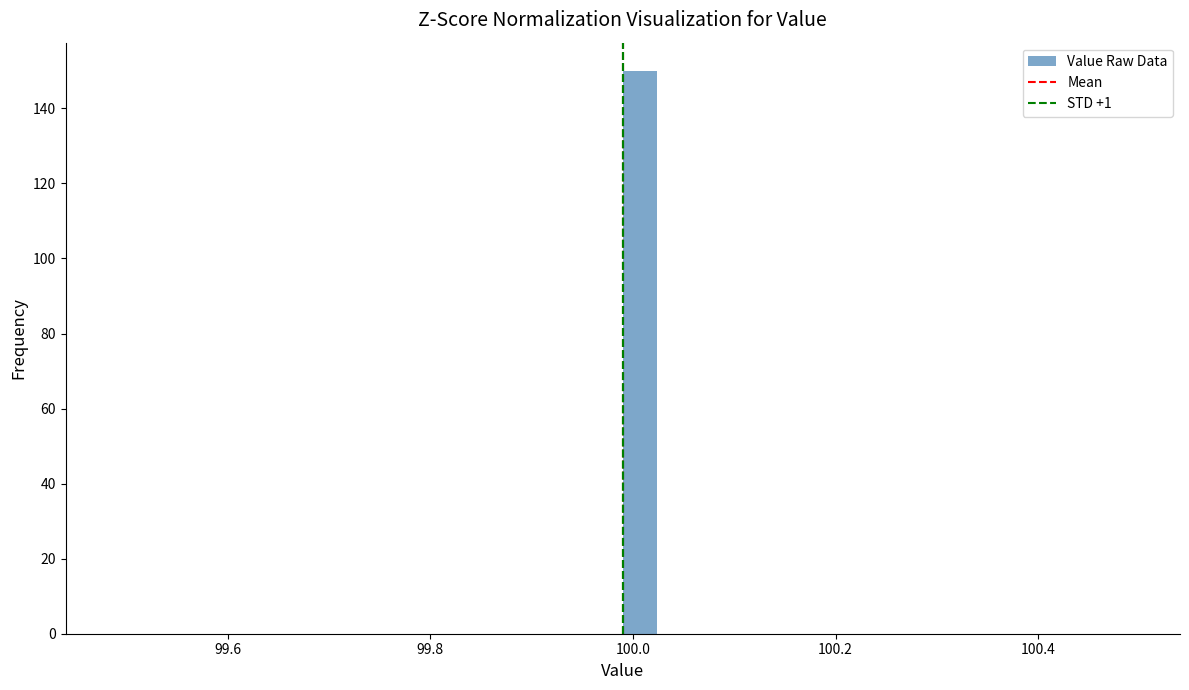

Read against the x-axis, roughly where is the centre of the tallest bar?

100.00